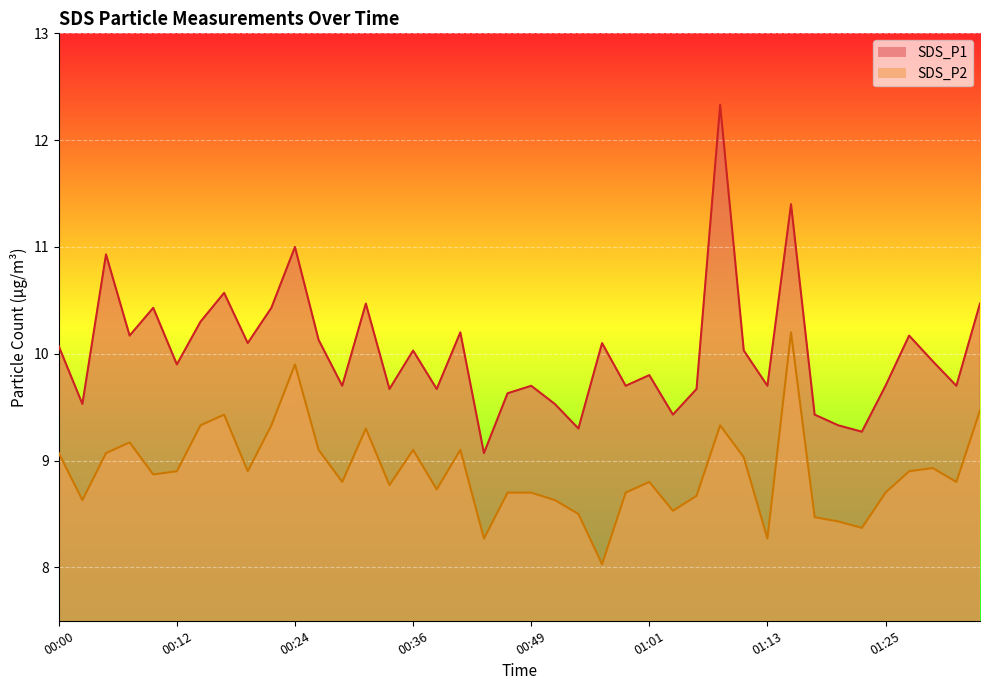

Read the SDS_P1 value at 01:23.

9.3